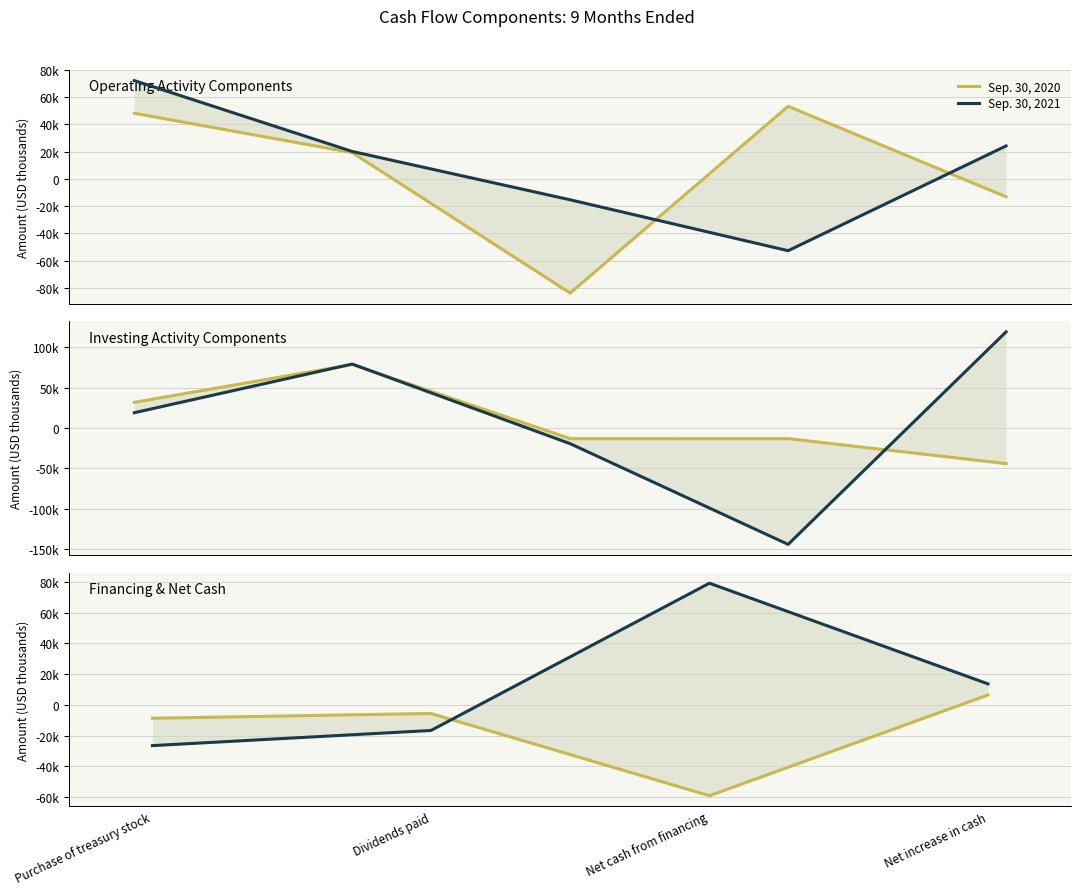

At which category is the sum across all series the highest?

Net increase in cash